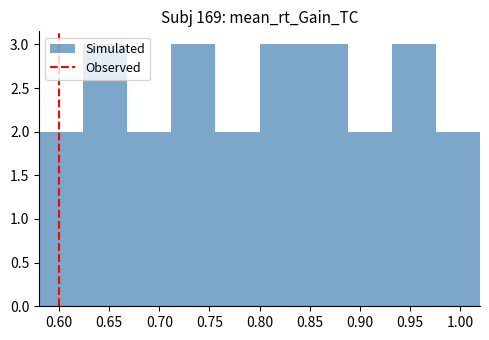

Reading left to right, transcribe this chart: for each bar, give the range it covers on the x-axis and its height. Neither the bar edges nor the heights are printed on the chart, so give them approximately, as read against the axes.

0.580 to 0.624: 2
0.624 to 0.668: 3
0.668 to 0.712: 2
0.712 to 0.756: 3
0.756 to 0.800: 2
0.800 to 0.844: 3
0.844 to 0.888: 3
0.888 to 0.932: 2
0.932 to 0.976: 3
0.976 to 1.020: 2